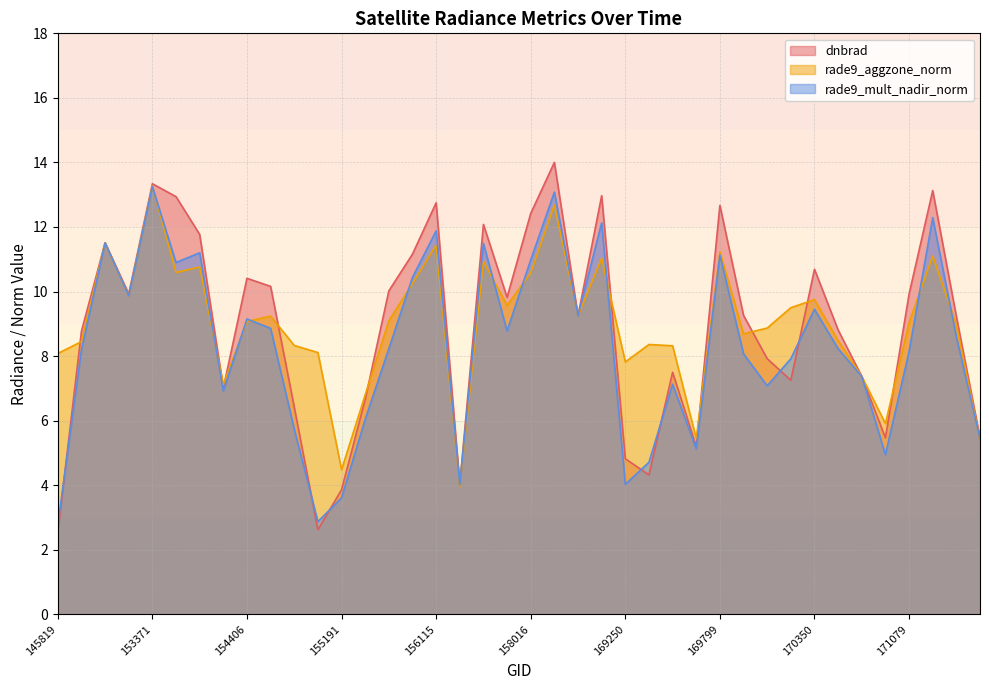

Reading right to left, extract all data points from this chart.

dnbrad: 171638=5.5	171454=9.2	171271=13.1	171079=9.9	170898=5.5	170716=7.4	170531=8.8	170350=10.7	170168=7.2	170155=7.9	169981=9.3	169799=12.7	169621=5.2	169440=7.5	169262=4.3	169250=4.8	168369=13.0	158374=9.2	158194=14.0	158016=12.4	157819=9.8	157034=12.1	156294=4.0	156115=12.8	155937=11.2	155739=10.0	155557=6.7	155191=3.9	154819=2.6	154803=6.4	154607=10.2	154406=10.4	154213=7.0	154022=11.8	153652=12.9	153371=13.3	147345=9.9	146385=11.5	146194=8.8	145819=2.5
rade9_aggzone_norm: 171638=5.4	171454=9.0	171271=11.1	171079=9.0	170898=5.9	170716=7.4	170531=8.5	170350=9.8	170168=9.5	170155=8.9	169981=8.7	169799=11.2	169621=5.5	169440=8.3	169262=8.4	169250=7.8	168369=11.0	158374=9.2	158194=12.7	158016=10.6	157819=9.6	157034=10.9	156294=4.0	156115=11.4	155937=10.2	155739=9.1	155557=6.8	155191=4.5	154819=8.1	154803=8.3	154607=9.2	154406=9.1	154213=7.1	154022=10.8	153652=10.6	153371=13.3	147345=9.9	146385=11.5	146194=8.4	145819=8.1
rade9_mult_nadir_norm: 171638=5.4	171454=8.6	171271=12.3	171079=8.1	170898=5.0	170716=7.4	170531=8.2	170350=9.4	170168=7.9	170155=7.1	169981=8.1	169799=11.1	169621=5.1	169440=7.1	169262=4.7	169250=4.0	168369=12.1	158374=9.2	158194=13.1	158016=11.0	157819=8.8	157034=11.5	156294=4.0	156115=11.9	155937=10.4	155739=8.2	155557=6.0	155191=3.6	154819=2.9	154803=5.7	154607=8.9	154406=9.2	154213=6.9	154022=11.2	153652=10.9	153371=13.2	147345=9.9	146385=11.5	146194=8.2	145819=2.8